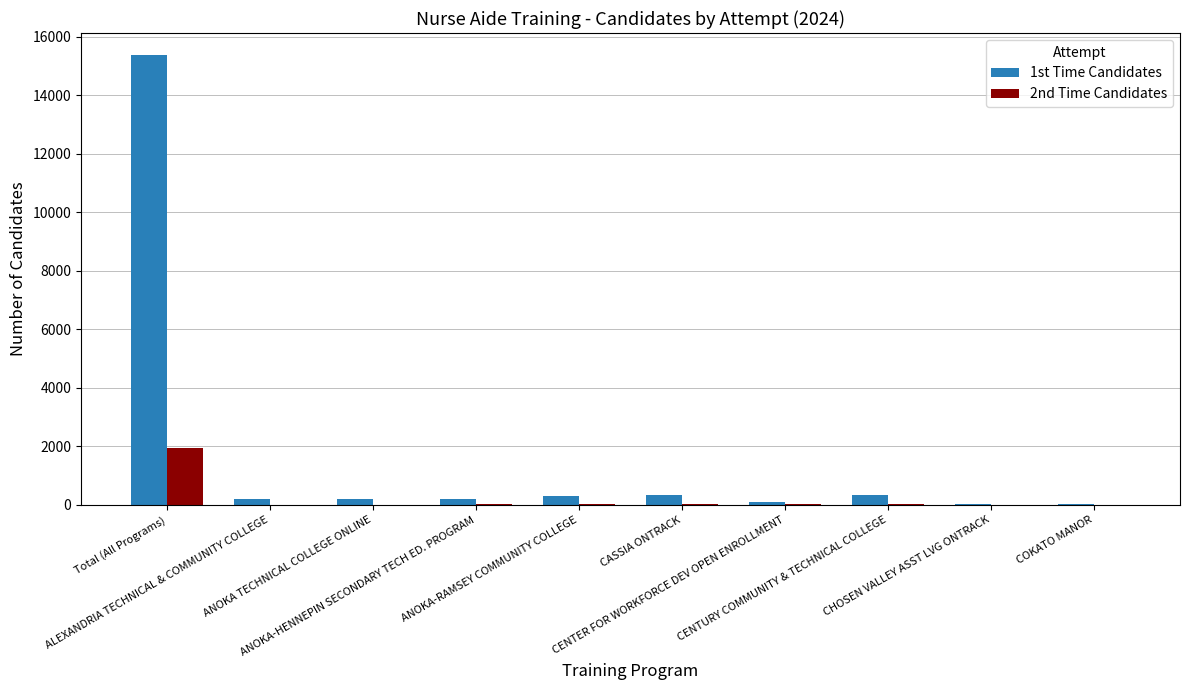

What is the sum of the 2nd Time Candidates values at CENTER FOR WORKFORCE DEV OPEN ENROLLMENT and ALEXANDRIA TECHNICAL & COMMUNITY COLLEGE?

35